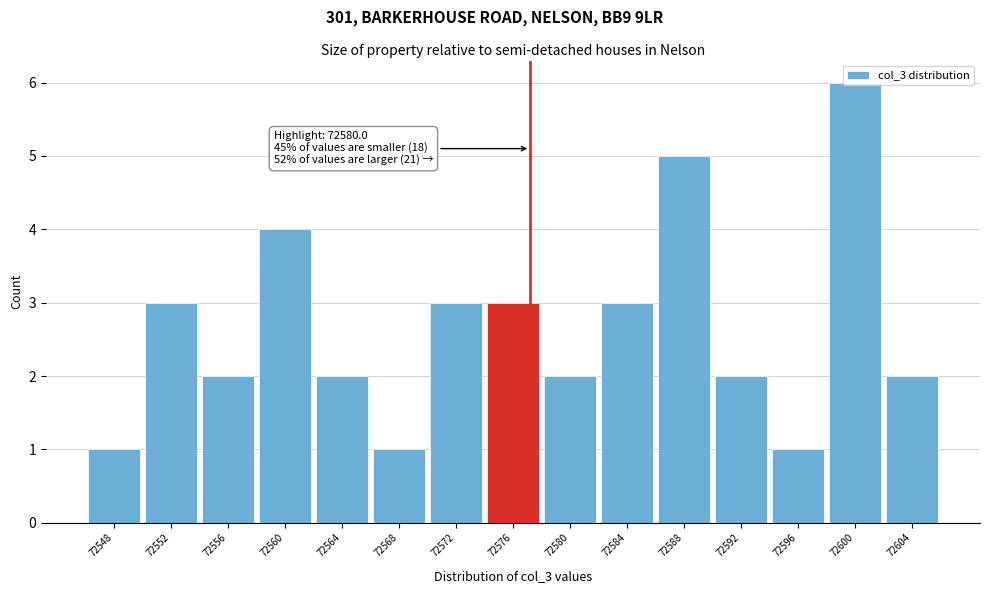

What is the value of the 11th bar from the left?

5